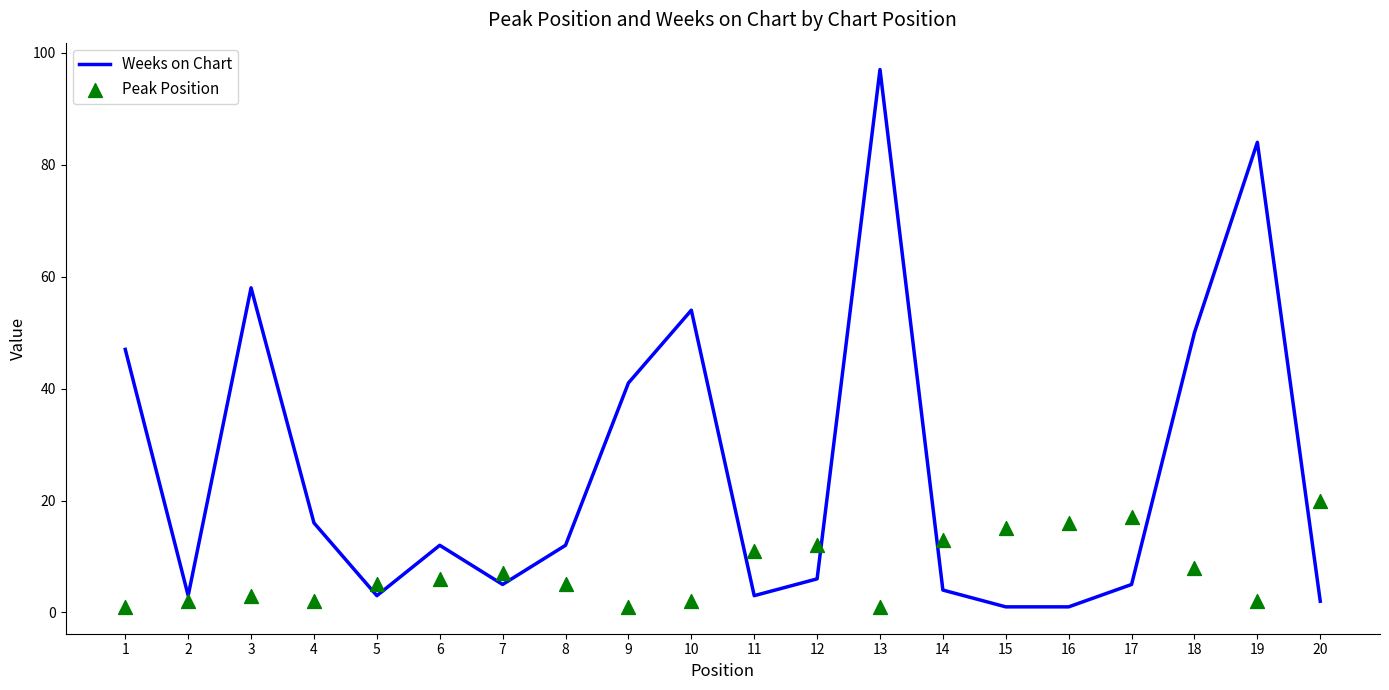

What are all the series names shown in the legend?

Weeks on Chart, Peak Position